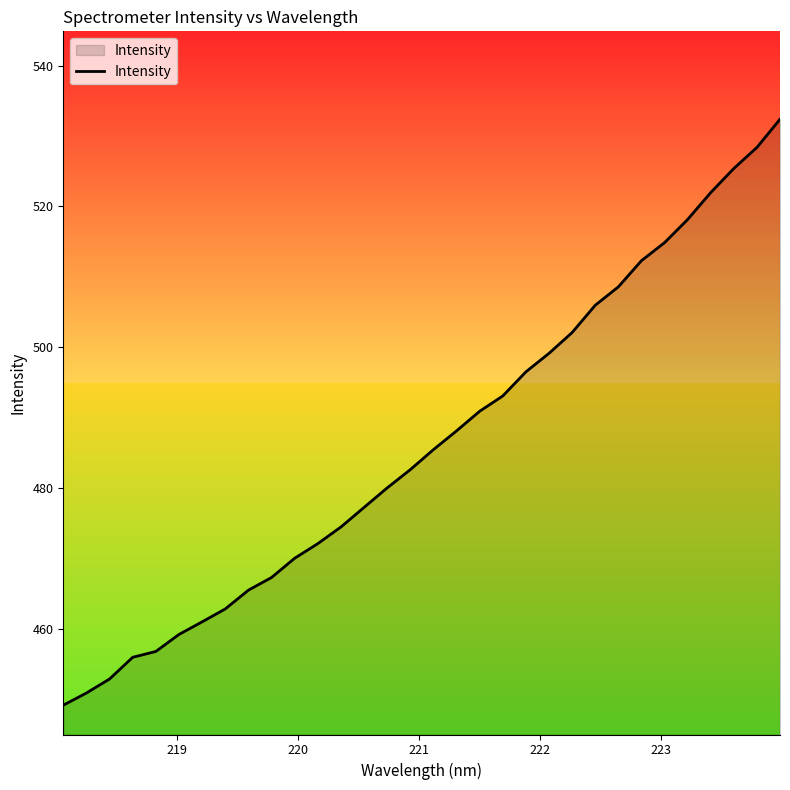

What is the maximum value shown in the chart?

532.4